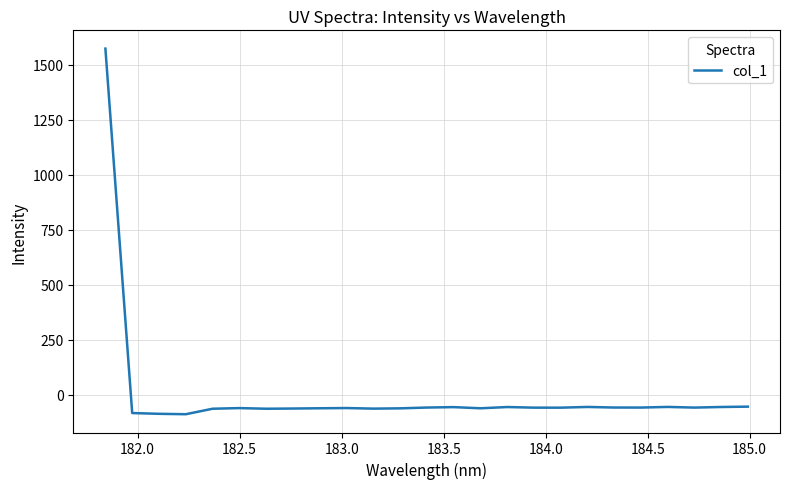

What is the difference between the maximum and minimum values?

1660.4